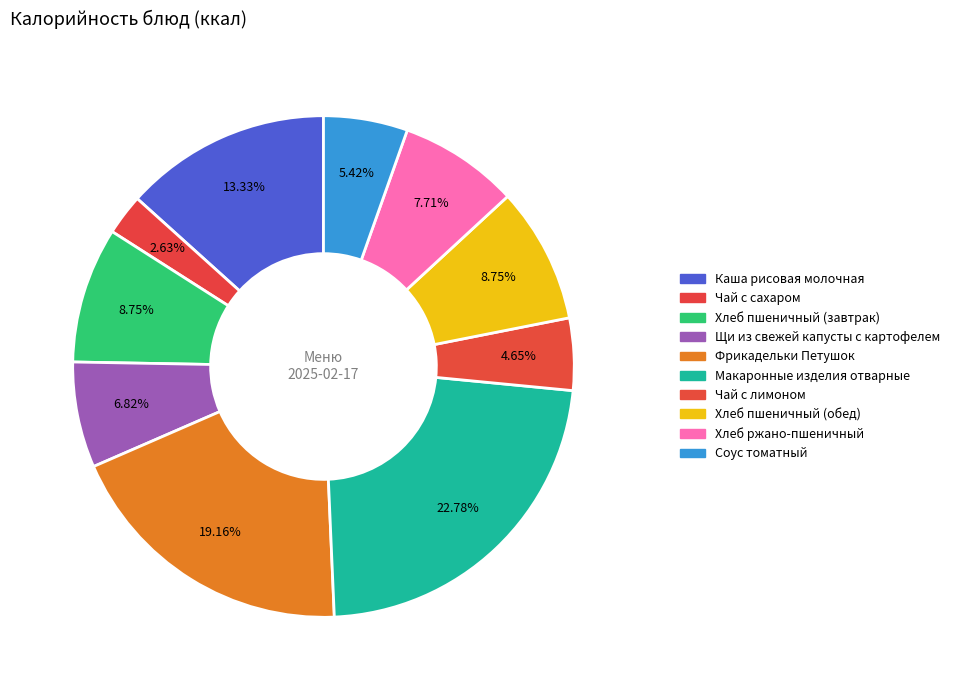

To the nearest percent, what is the difference between the Фрикадельки Петушок and Соус томатный slice percentages?

14%